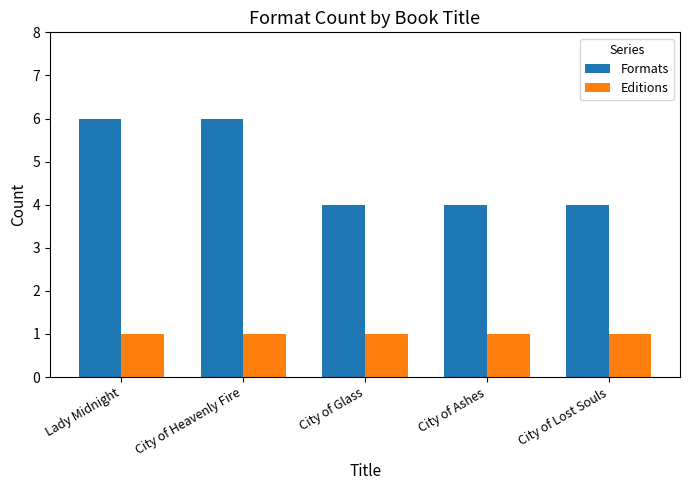

Which series has the largest total across all categories?

Formats